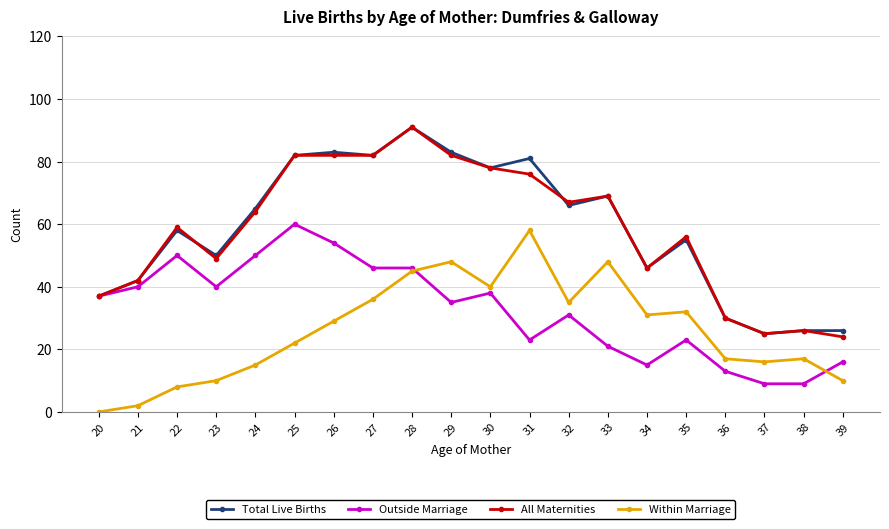

How many lines are shown in the chart?

4